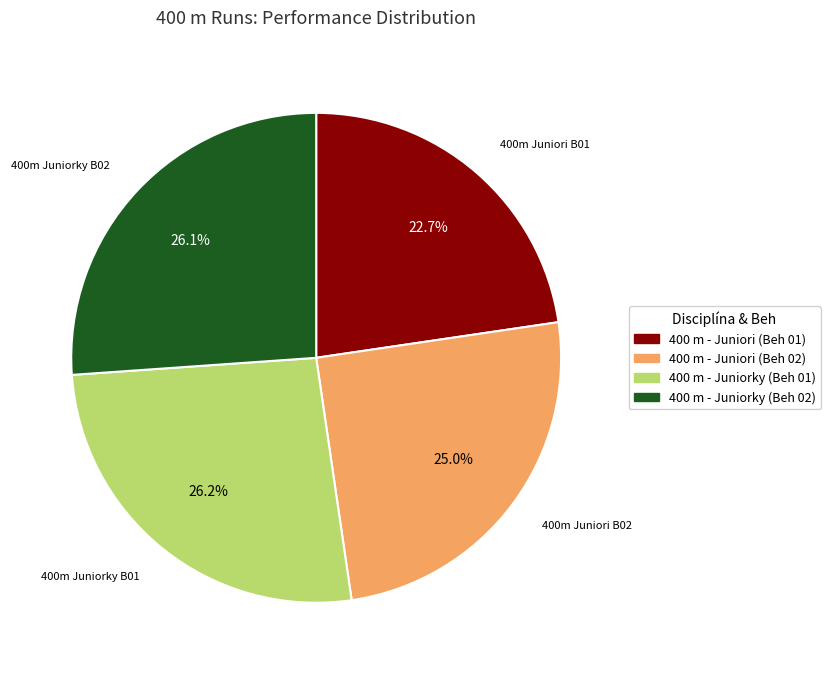

Between 400 m - Juniori (Beh 02) and 400 m - Juniorky (Beh 01), which is larger?

400 m - Juniorky (Beh 01)